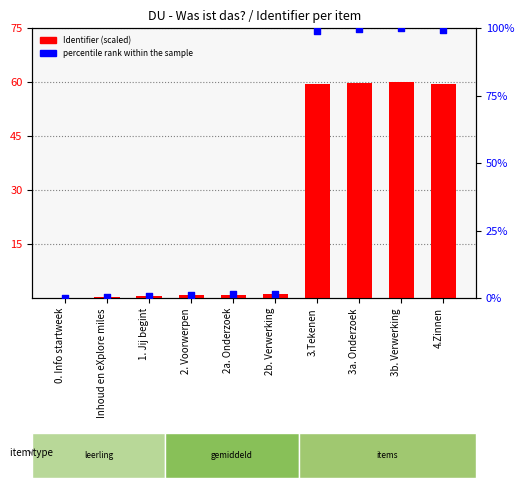

Which series has the largest total across all categories?

percentile rank within the sample